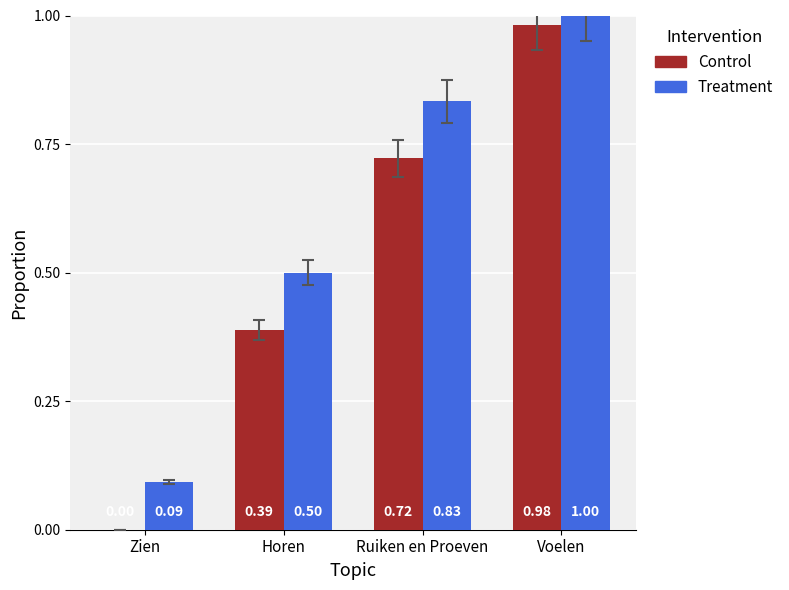

Which category has the highest value in the Treatment series?

Voelen